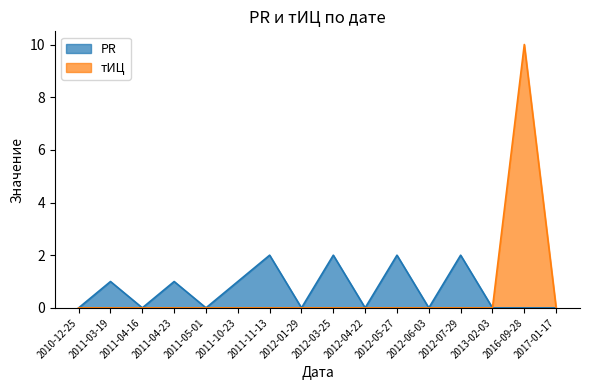

Reading right to left, what are all the values shown in this chart?

PR: 0	0	0	2	0	2	0	2	0	2	1	0	1	0	1	0
тИЦ: 0	10	0	0	0	0	0	0	0	0	0	0	0	0	0	0